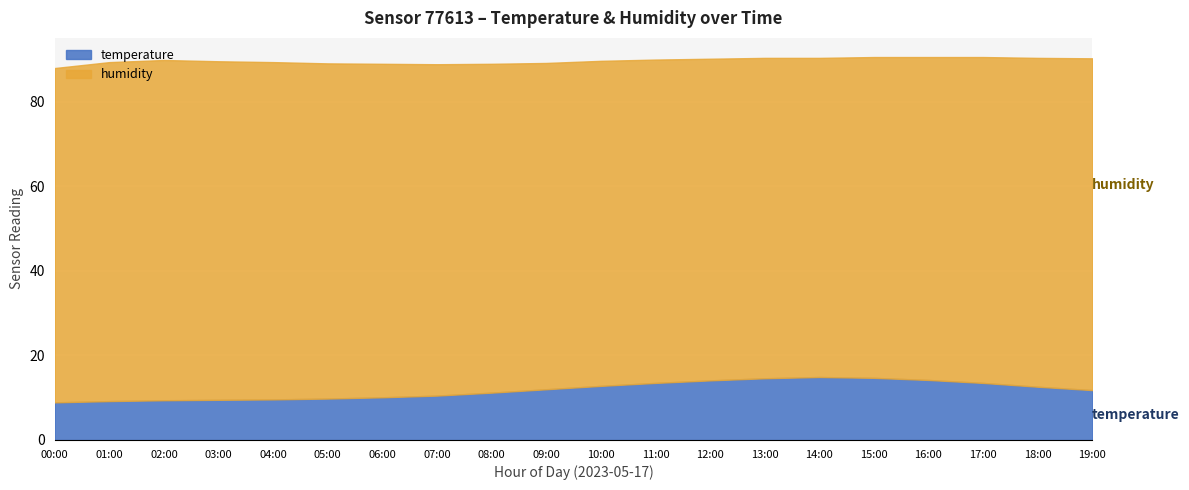

At which label is temperature closest to 11?

08:00